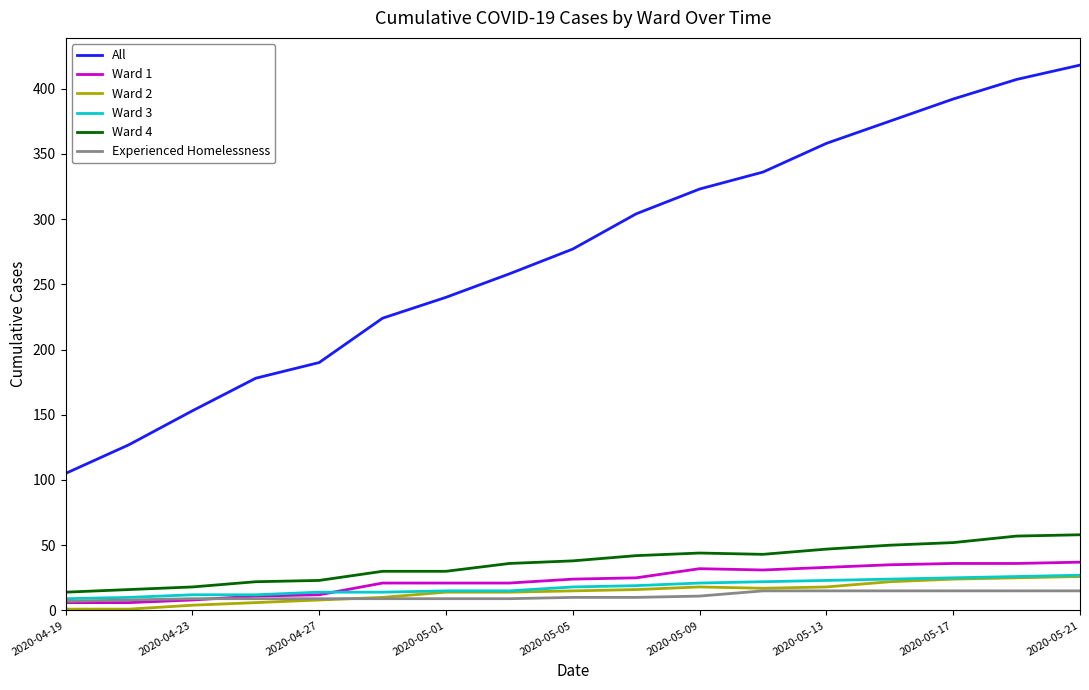

What is the minimum value shown in the chart?

1